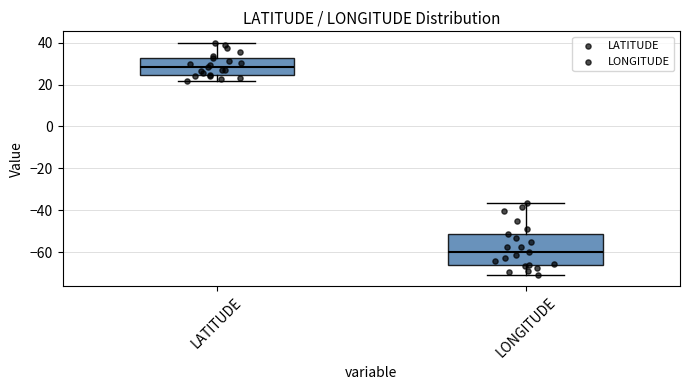

Comparing the boxes themselves (not the whiskers), which one is the tallest?

LONGITUDE